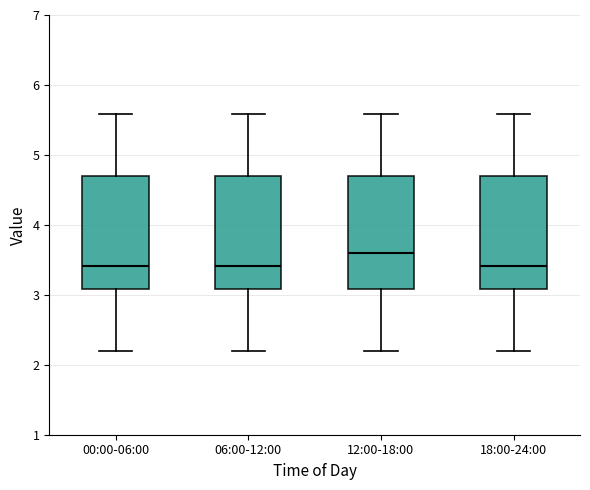

Reading left to right, transcribe this box plot: for each box, give where its median line is, the range the box spans, and where its two whiskers end, as read against the y-axis. The values are not printed on the chart, so give them approximately, as read against the axis.

00:00-06:00: median 3.4, box 3.1 to 4.7, whiskers 2.2 to 5.6
06:00-12:00: median 3.4, box 3.1 to 4.7, whiskers 2.2 to 5.6
12:00-18:00: median 3.6, box 3.1 to 4.7, whiskers 2.2 to 5.6
18:00-24:00: median 3.4, box 3.1 to 4.7, whiskers 2.2 to 5.6